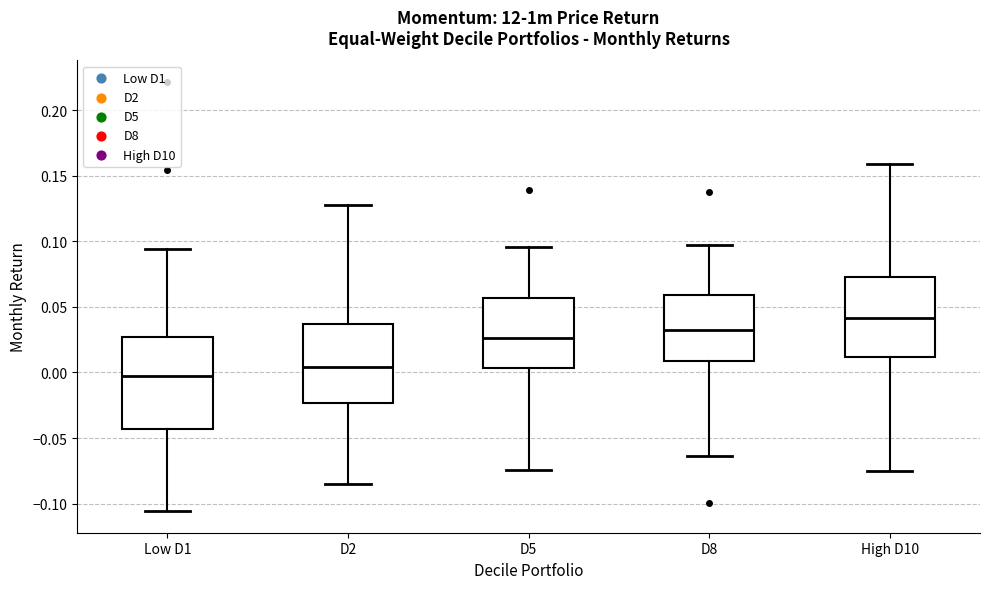

Reading left to right, read every box against the y-axis: the position of its median line, the range the box covers, and the ends of its whiskers. The values are not printed on the chart, so give them approximately, as read against the axis.

Low D1: median 0.000, box -0.045 to 0.025, whiskers -0.105 to 0.095
D2: median 0.005, box -0.025 to 0.035, whiskers -0.085 to 0.125
D5: median 0.025, box 0.005 to 0.055, whiskers -0.075 to 0.095
D8: median 0.035, box 0.010 to 0.060, whiskers -0.065 to 0.095
High D10: median 0.040, box 0.010 to 0.075, whiskers -0.075 to 0.160